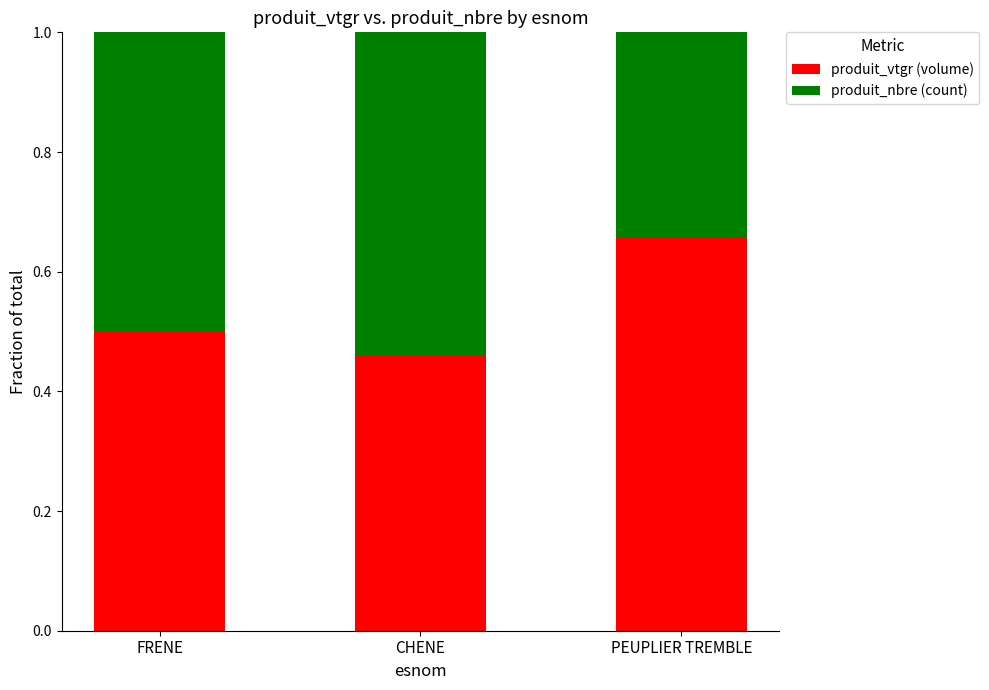

True or false: produit_vtgr (volume) has a value of 0.8 at FRENE.

False